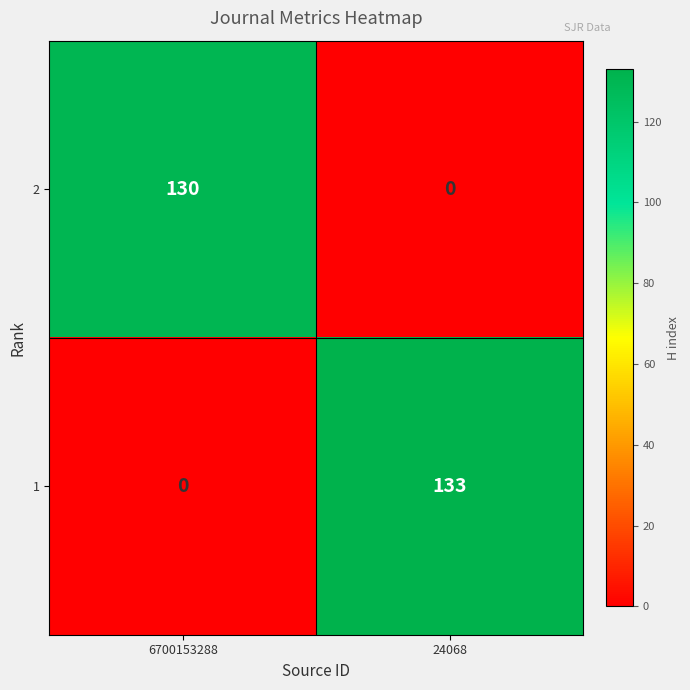

What value does the 1 series have at 24068?

133